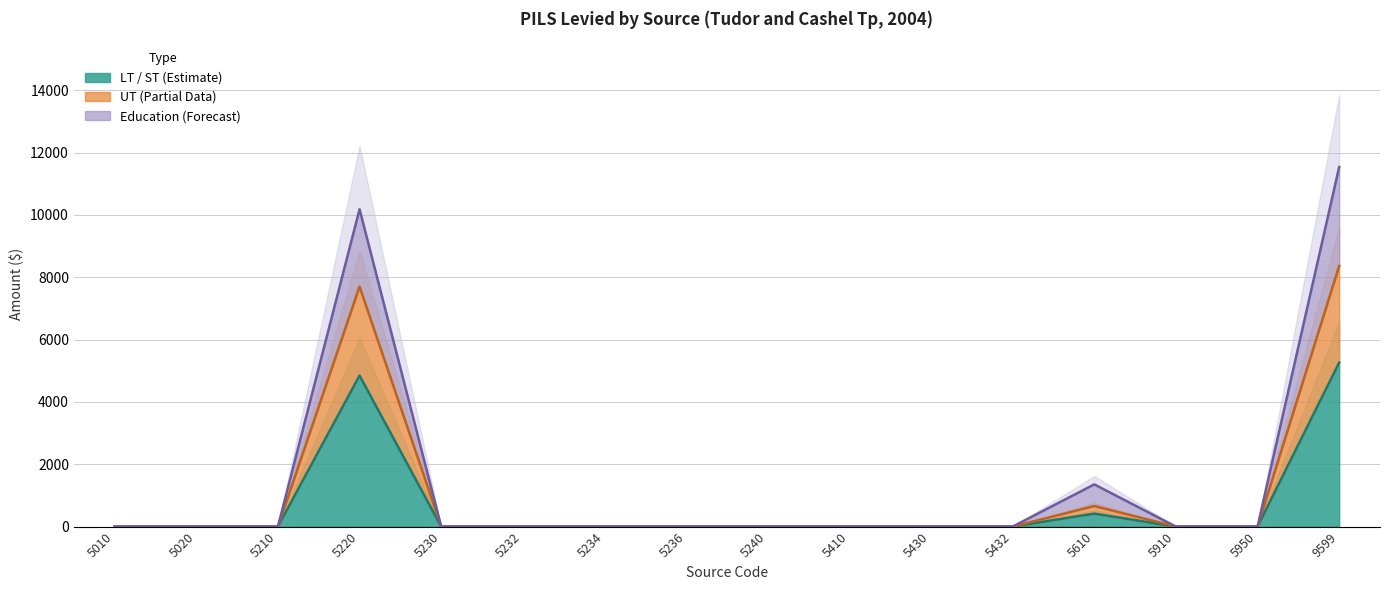

What are all the series names shown in the legend?

LT_ST, UT, Education